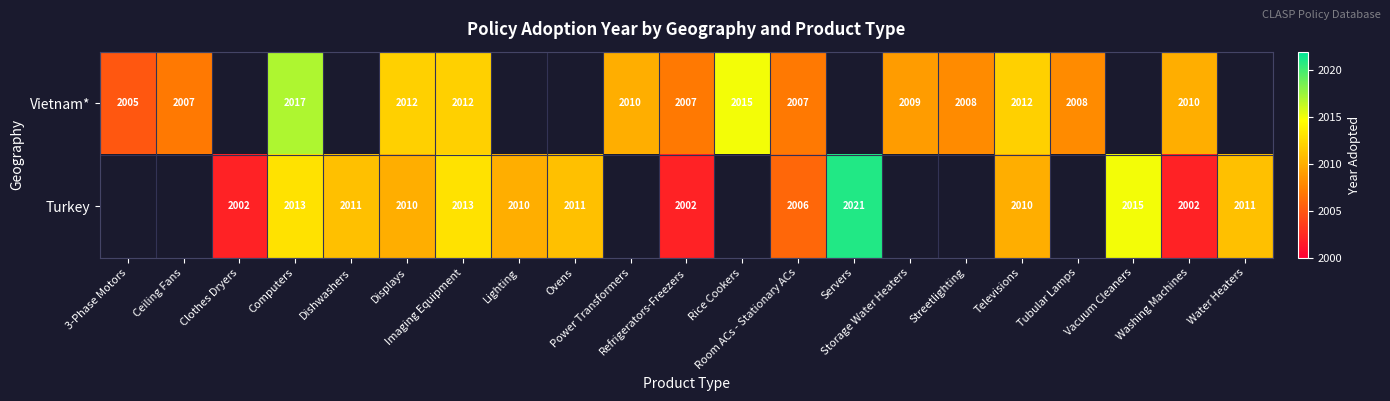

At how many categories does at least one series exceed 2016?

2